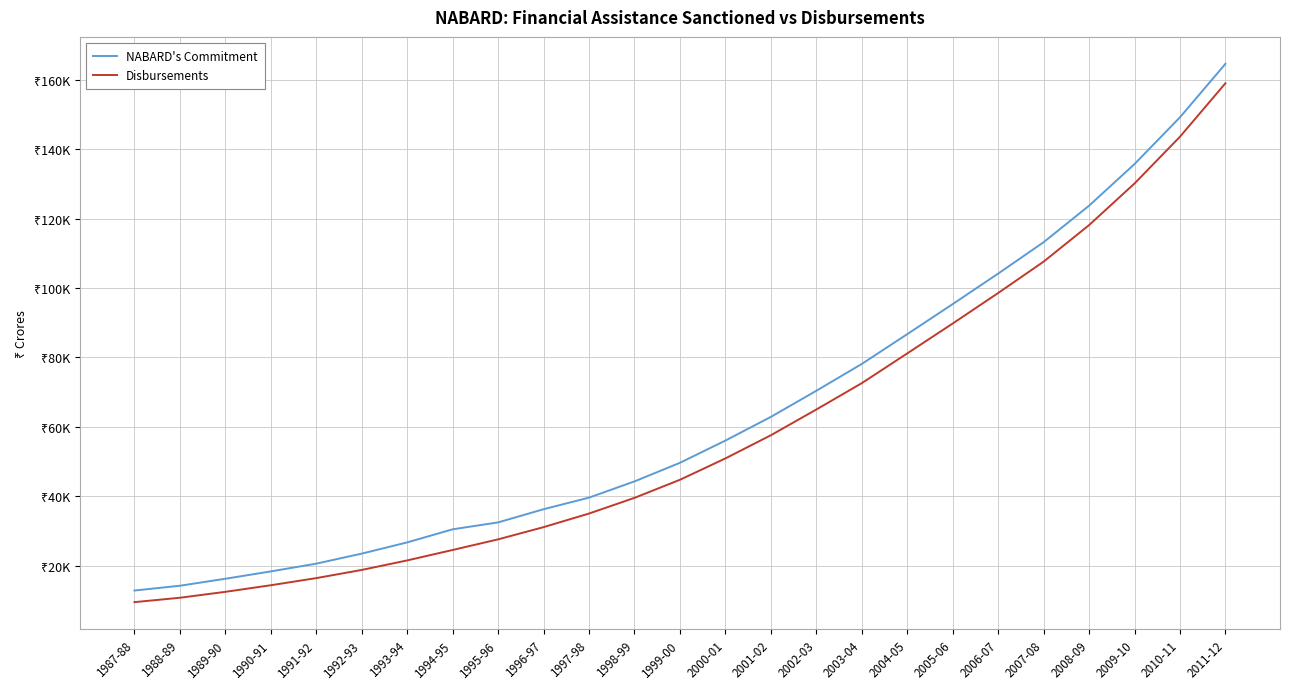

What is the value of the Disbursements point at the 8th from the left?

24479